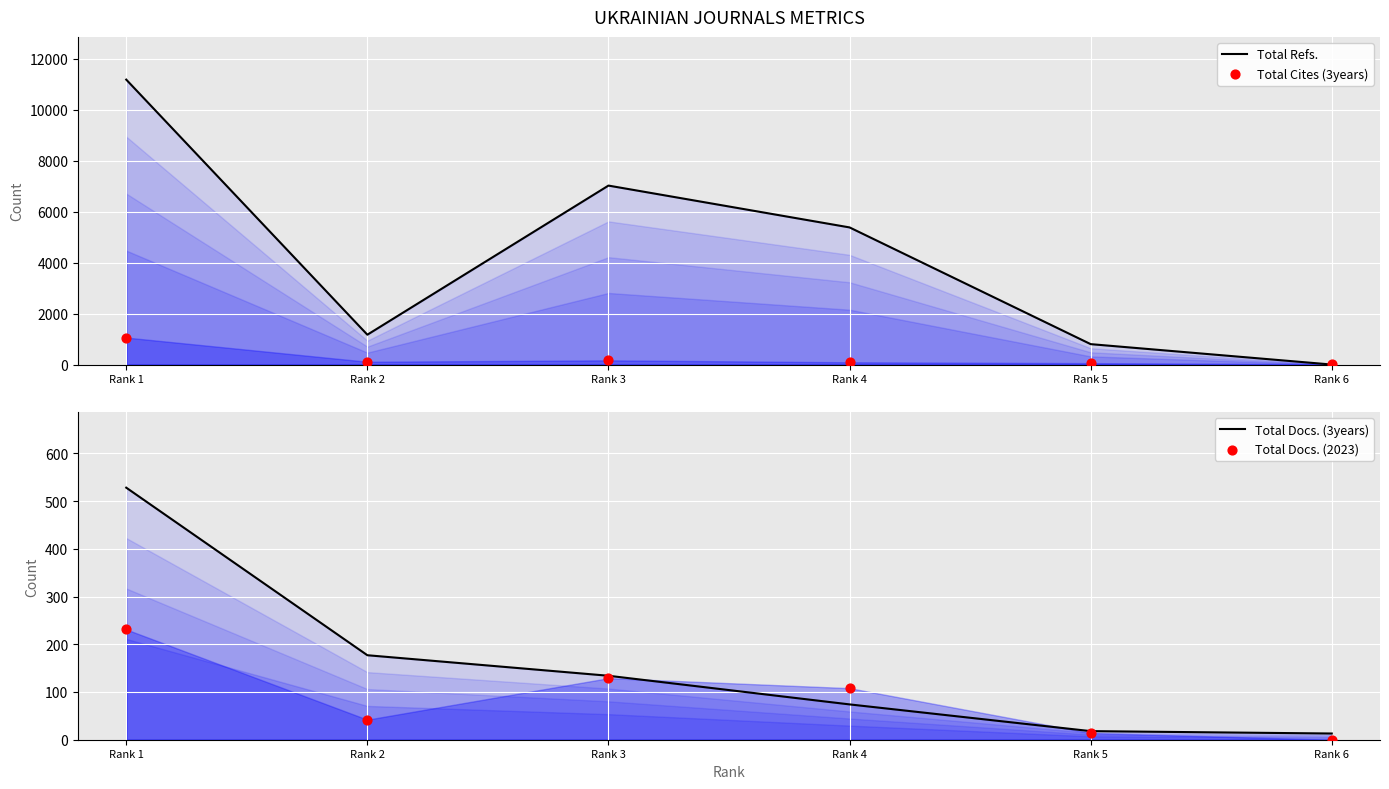

At which category is the sum across all series the highest?

Rank 1